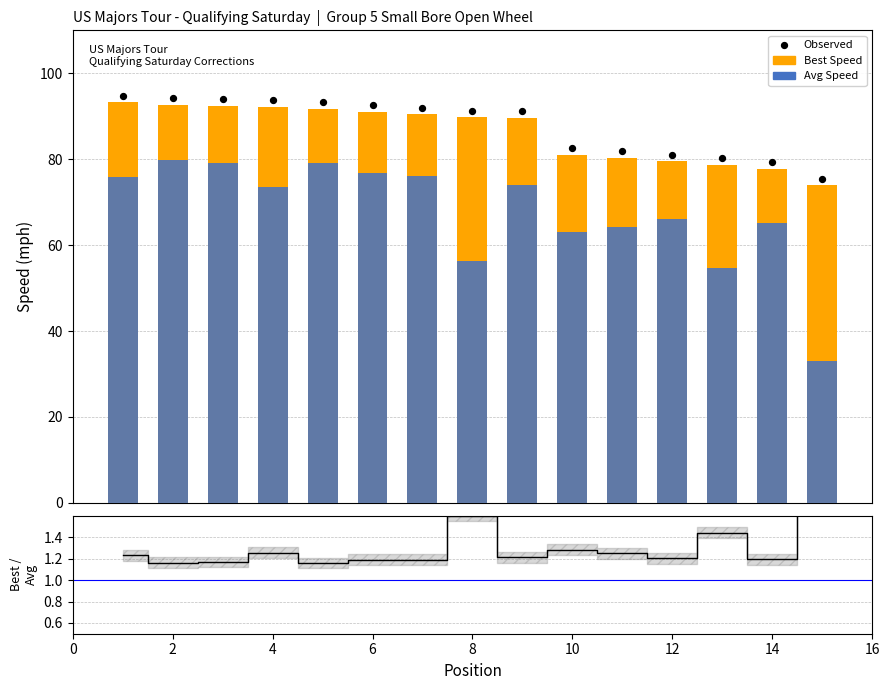

Which series has the largest Y range (max minus min)?

Average Speed